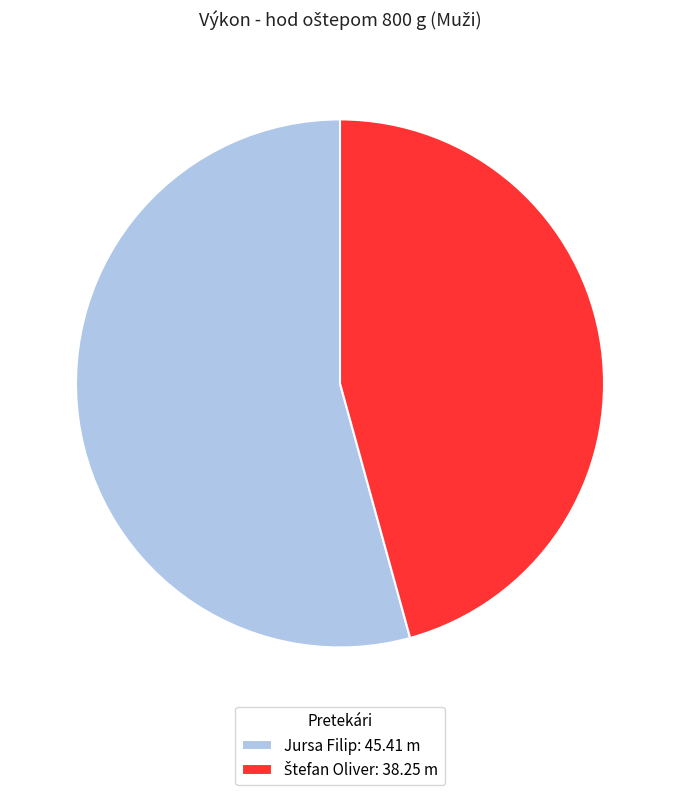

The Jursa Filip: 45.41 m slice represents 64% of the pie. True or false?

False